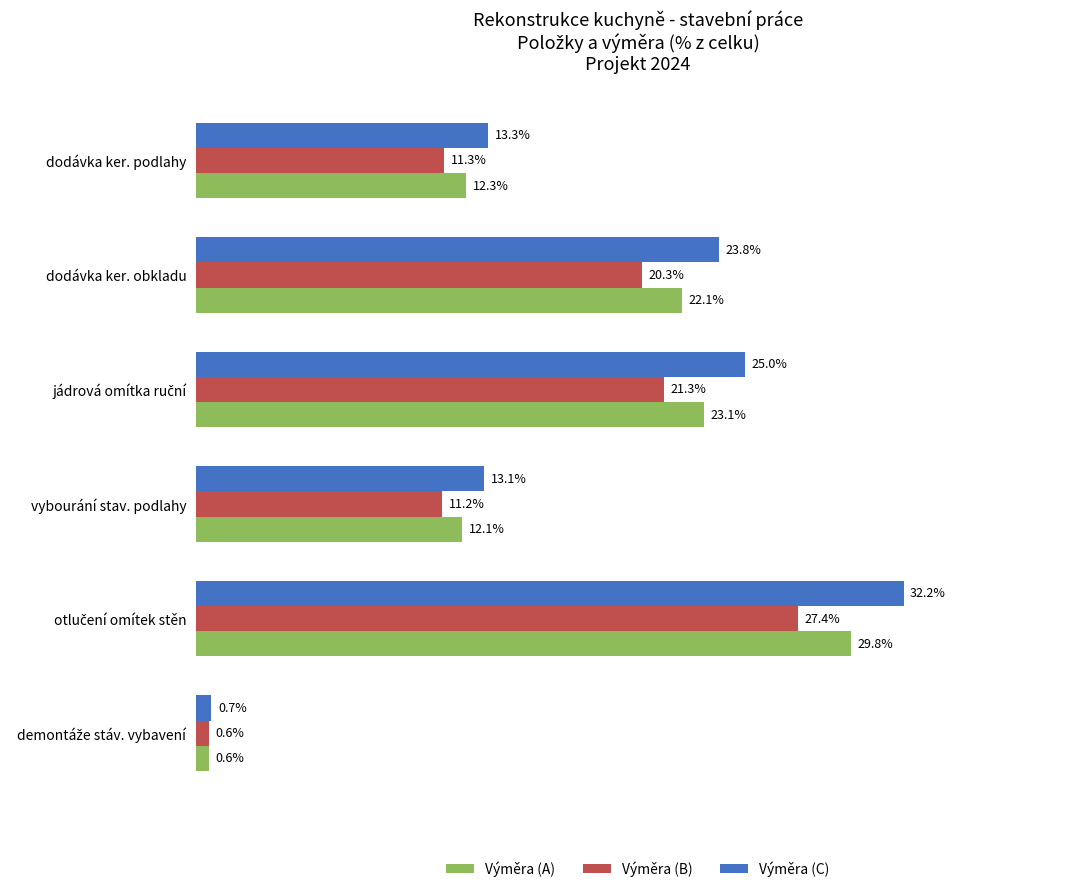

At which label is Výměra (C) closest to 16?

dodávka ker. podlahy